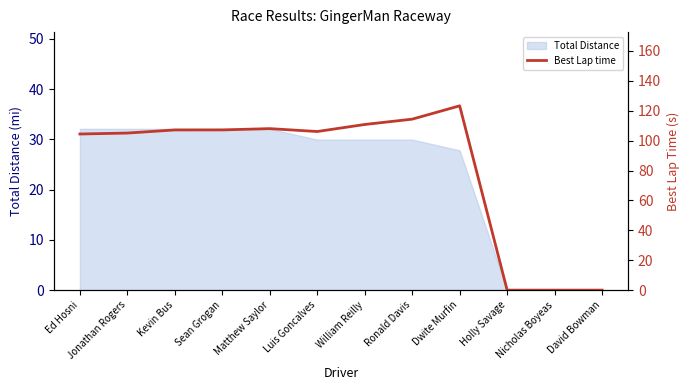

True or false: there are more than 0 points higher than both neighbors.

True